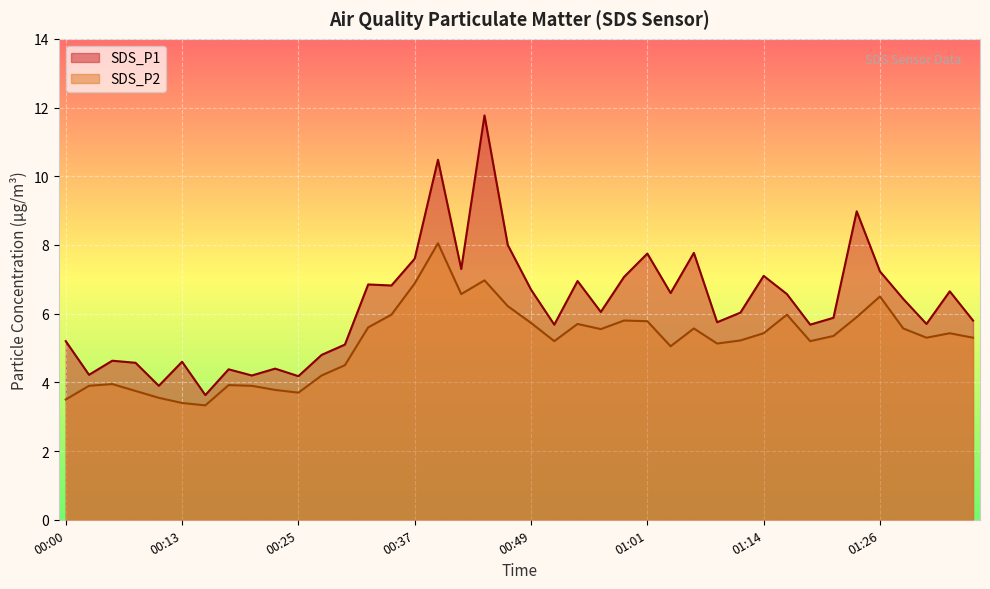

Which category has the lowest value in the SDS_P1 series?

00:15